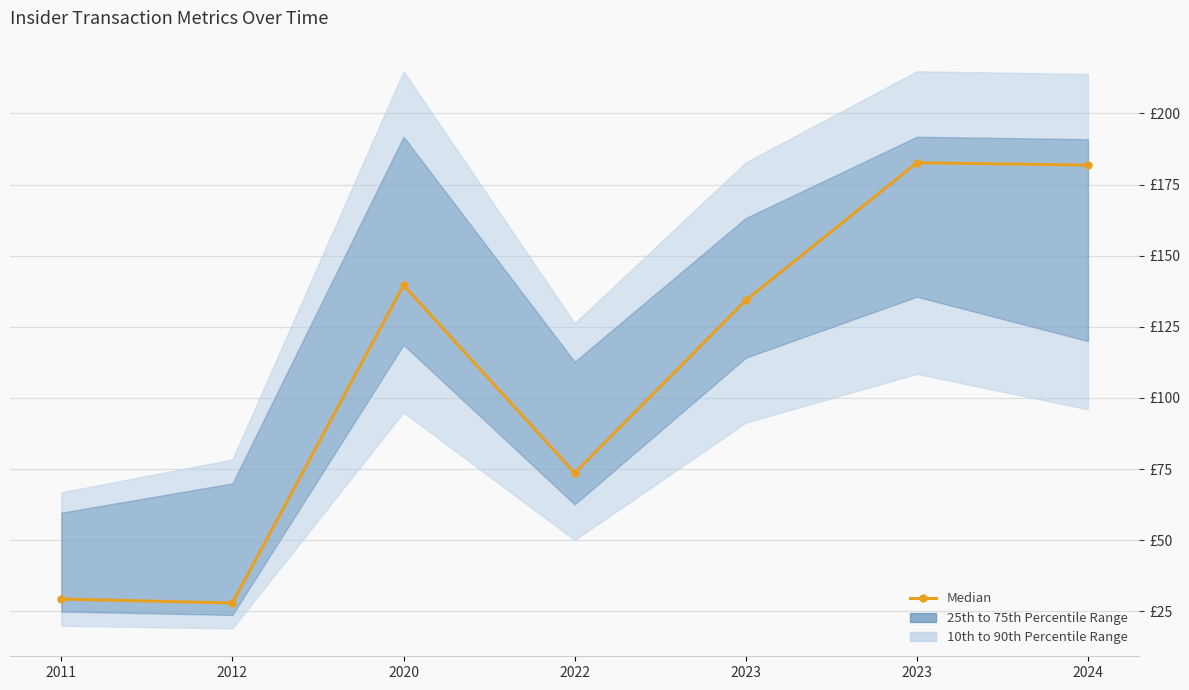

Read the value at 2023.

134.3